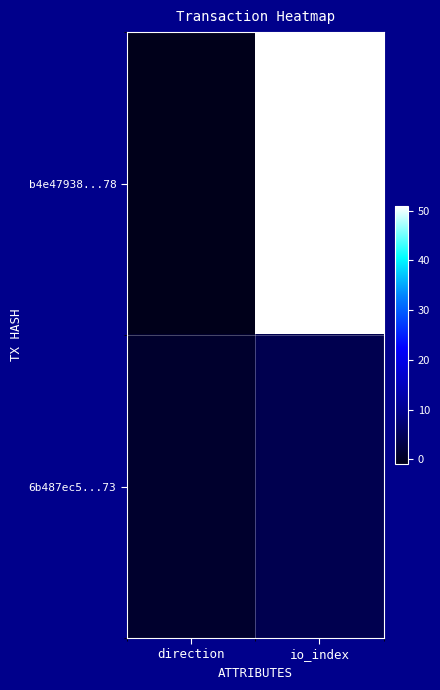

Which has a higher value, io_index or direction?

io_index